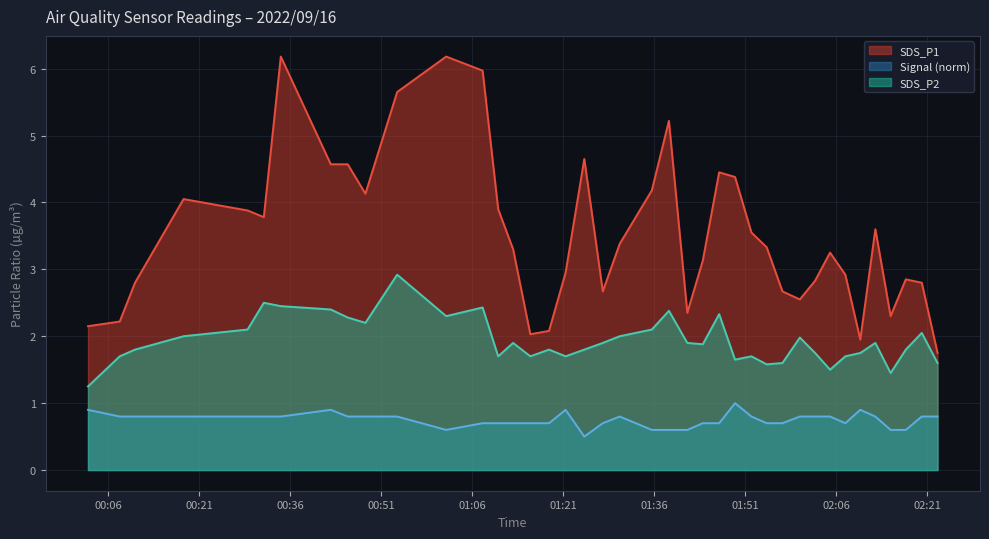

At how many categories does at least one series exceed 4?

13